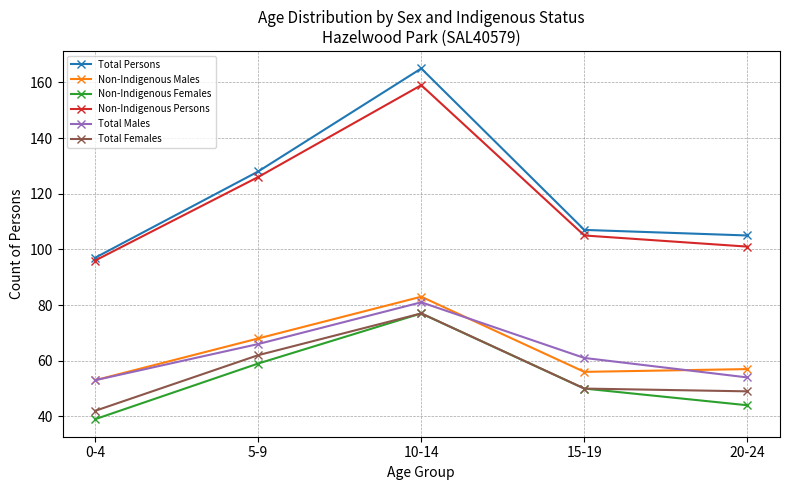

List the labels in order of Non-Indigenous Persons value, smallest first.

0-4, 20-24, 15-19, 5-9, 10-14